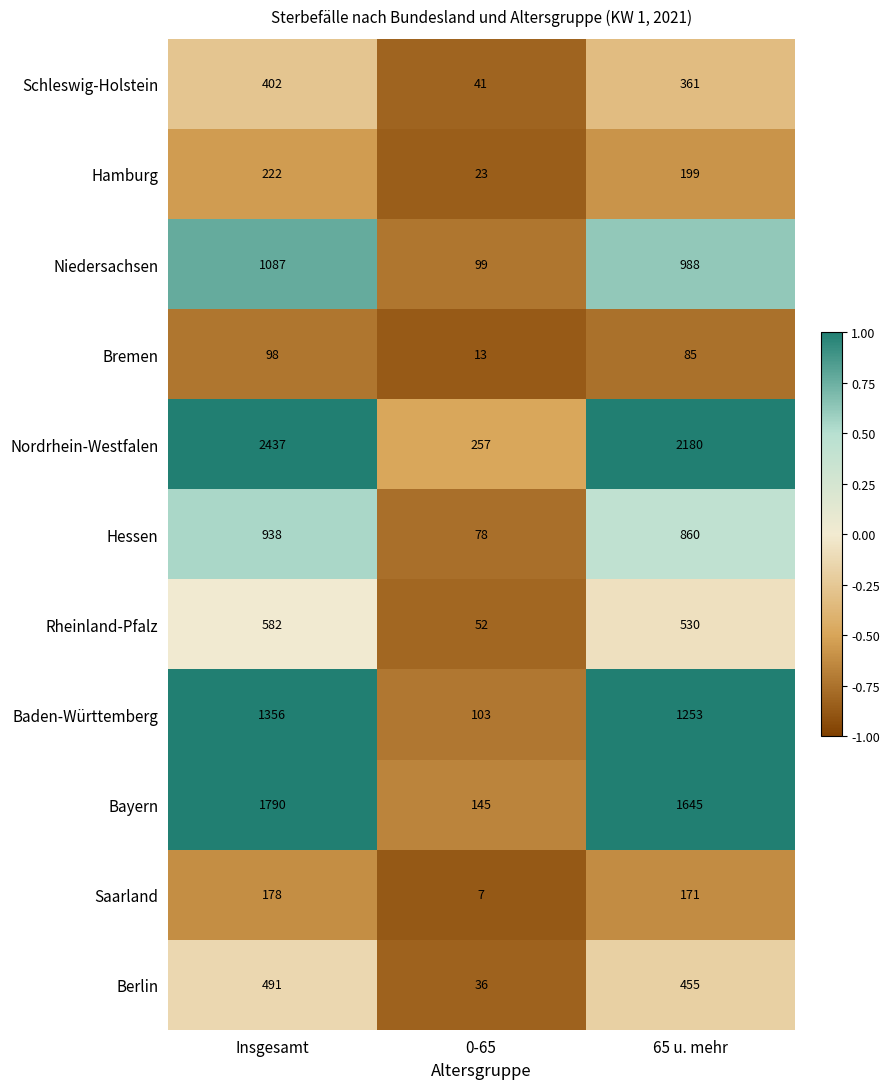

True or false: Bayern has a value of 1034 at Insgesamt.

False